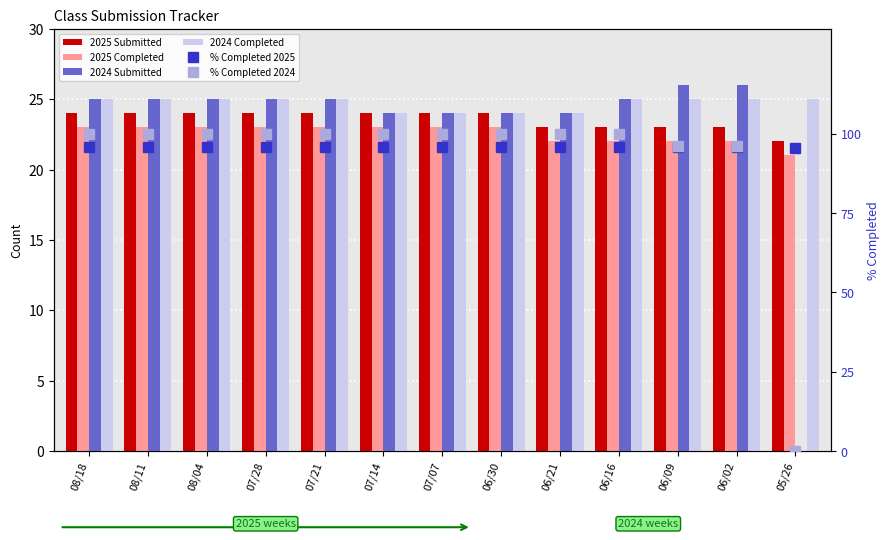

Which category has the highest value in the 2024 Completed series?

08/18